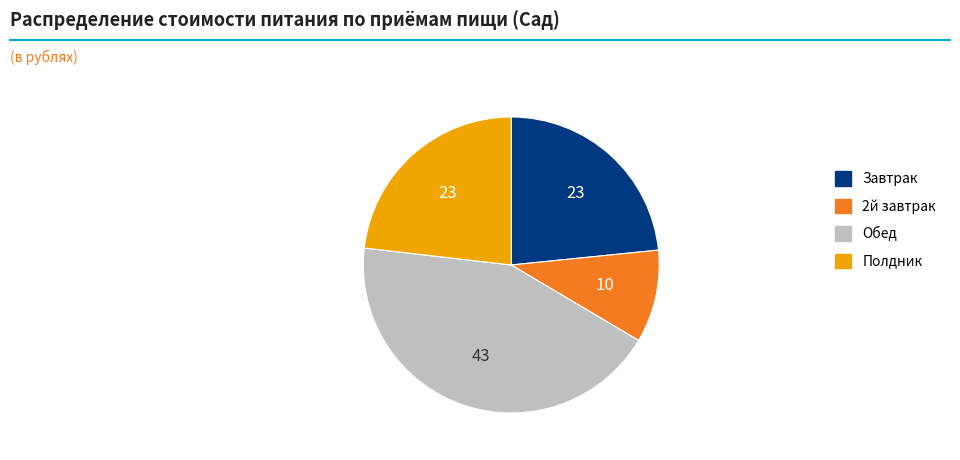

Does any single category account for the majority?

No